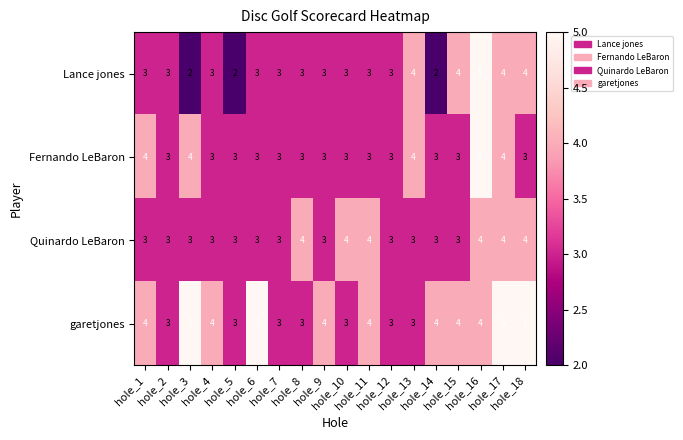

What is the greatest value displayed?

5